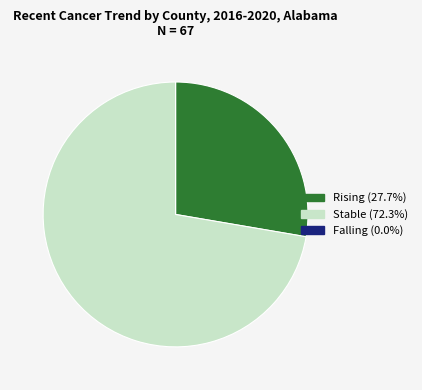

Does any single category account for the majority?

Yes